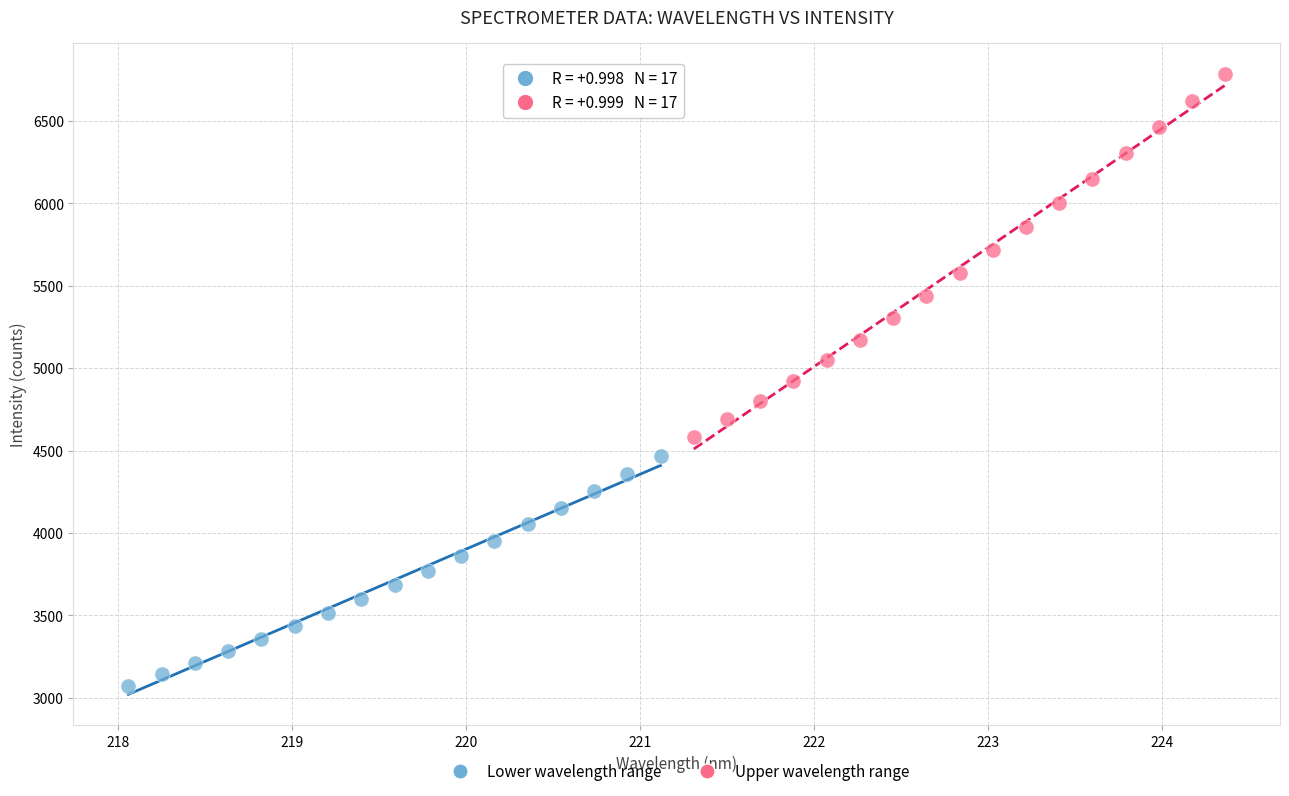

Which series has the largest Y range (max minus min)?

Upper wavelength range